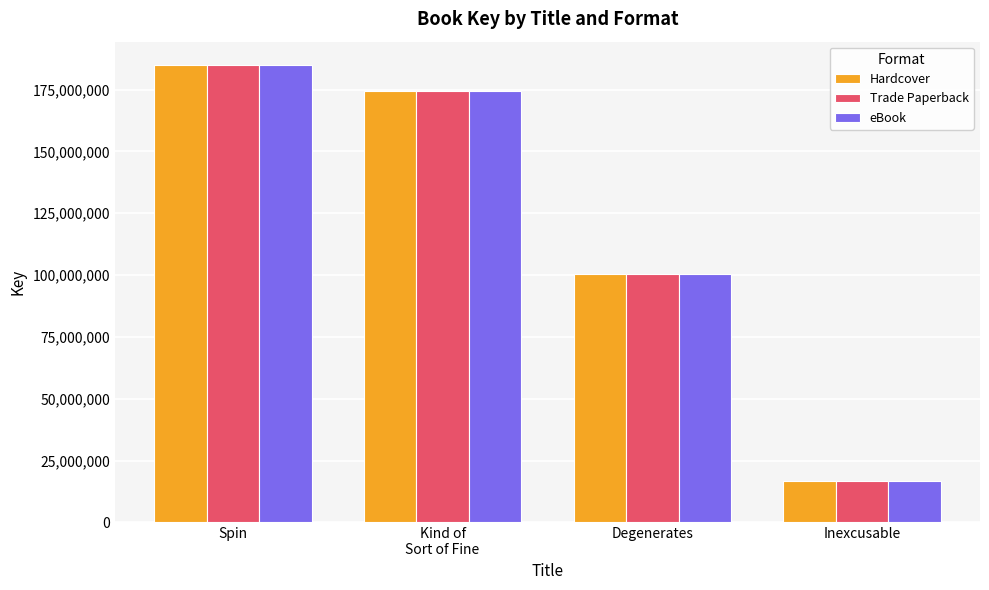

Reading left to right, list all the values displayed in this chart.

Hardcover: 185145863	174414878	100366980	16756568
Trade Paperback: 185145863	174414878	100366980	16756568
eBook: 185145863	174414878	100366980	16756568